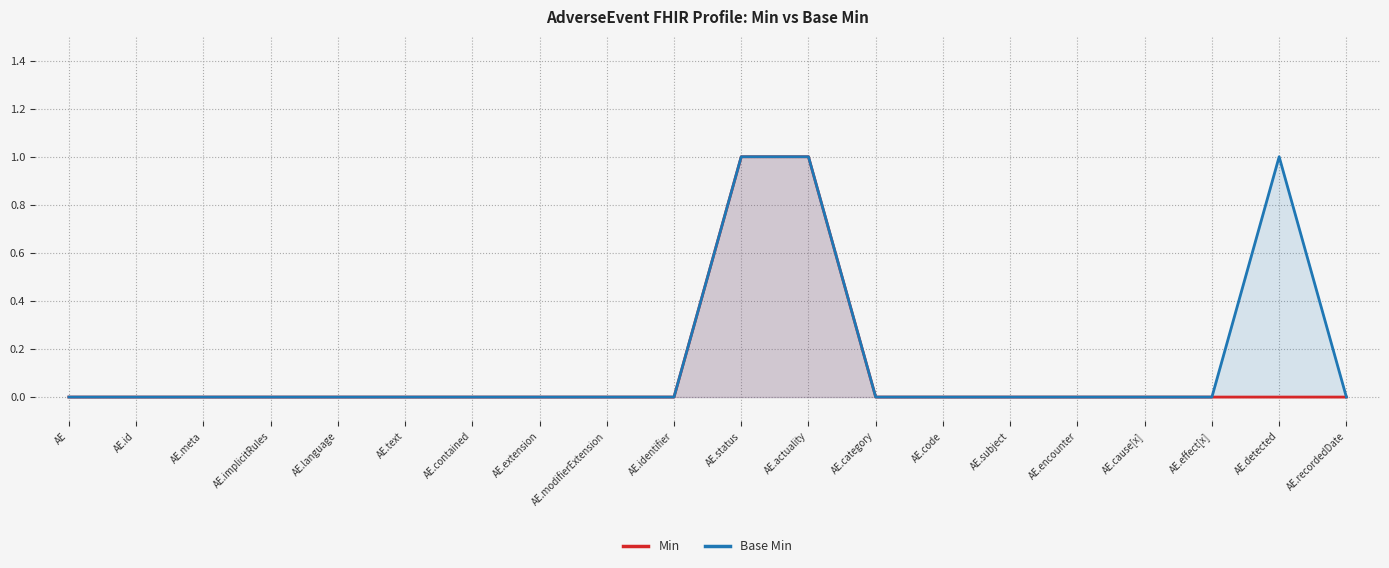

Does the chart display data point markers on the line(s)?

No